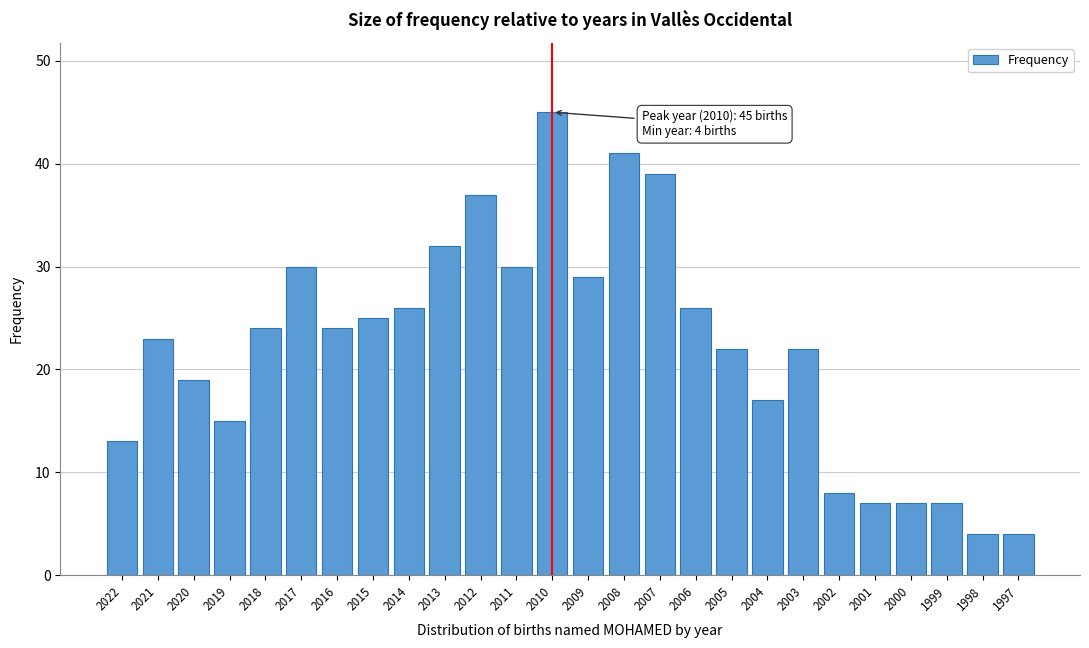

Reading right to left, transcribe all the data shown in this chart.

1997=4	1998=4	1999=7	2000=7	2001=7	2002=8	2003=22	2004=17	2005=22	2006=26	2007=39	2008=41	2009=29	2010=45	2011=30	2012=37	2013=32	2014=26	2015=25	2016=24	2017=30	2018=24	2019=15	2020=19	2021=23	2022=13